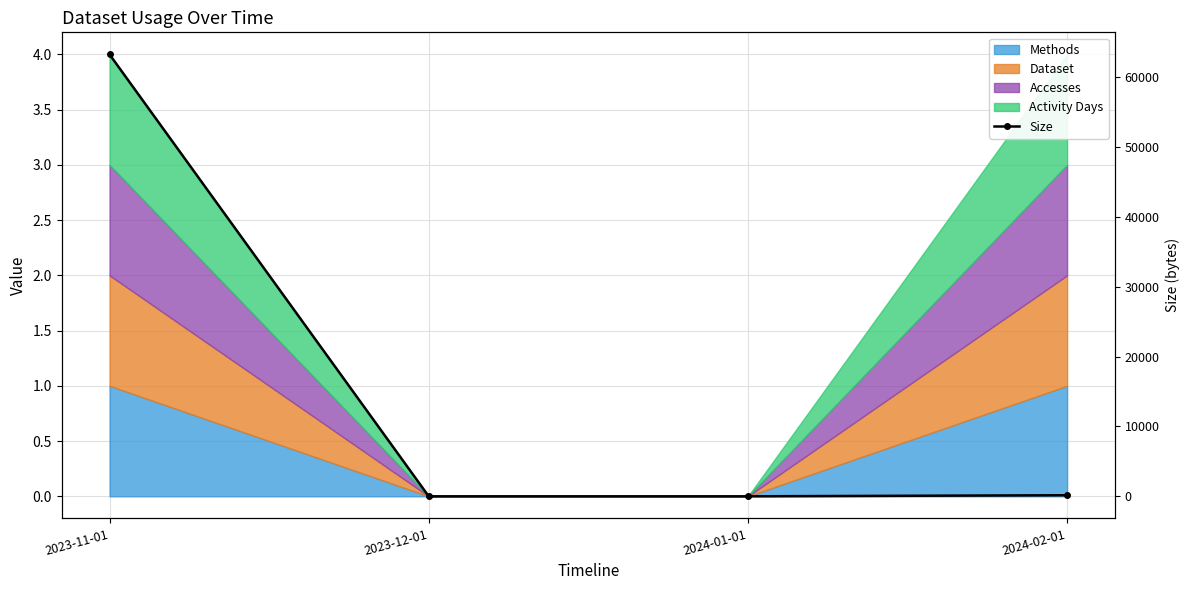

Reading left to right, extract all data points from this chart.

63295	0	0	154